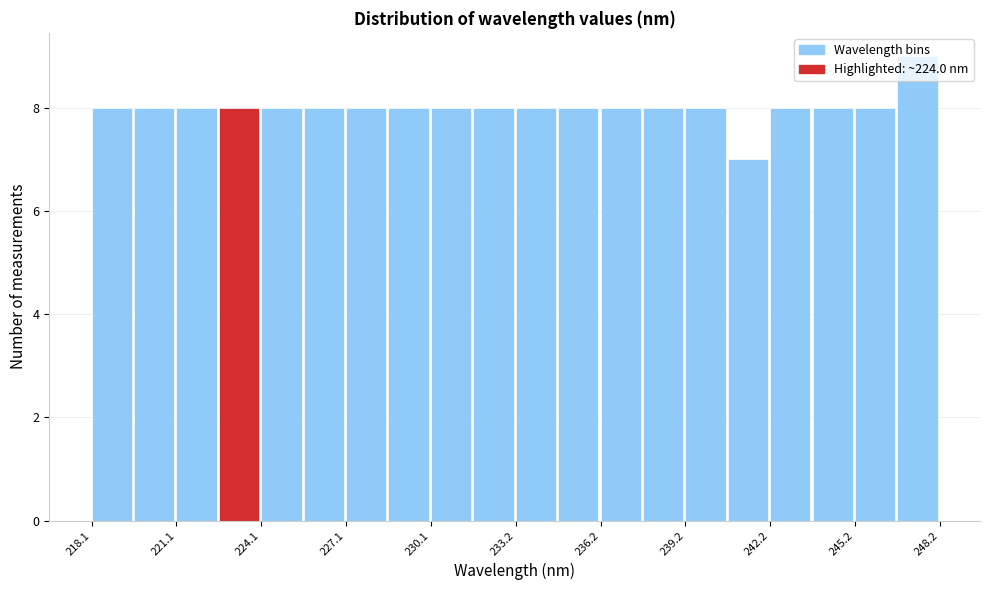

Around what value on the x-axis is the tallest bar? Give the approximate position of its centre, as read against the axis.

247.5